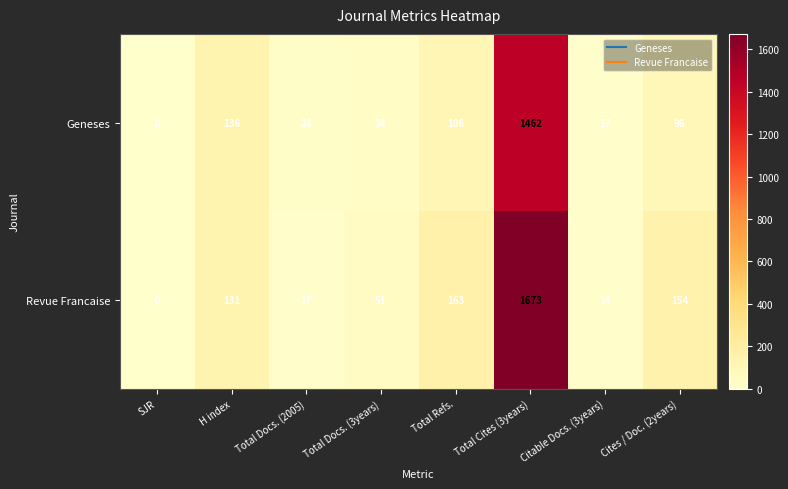

At how many categories does at least one series exceed 275?

1